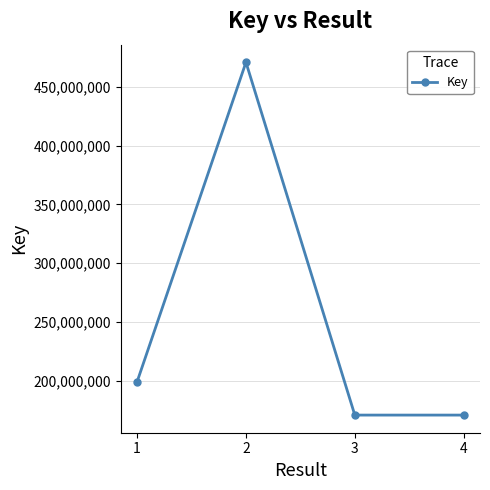

What is the difference between the values at 2 and 4?

300390087